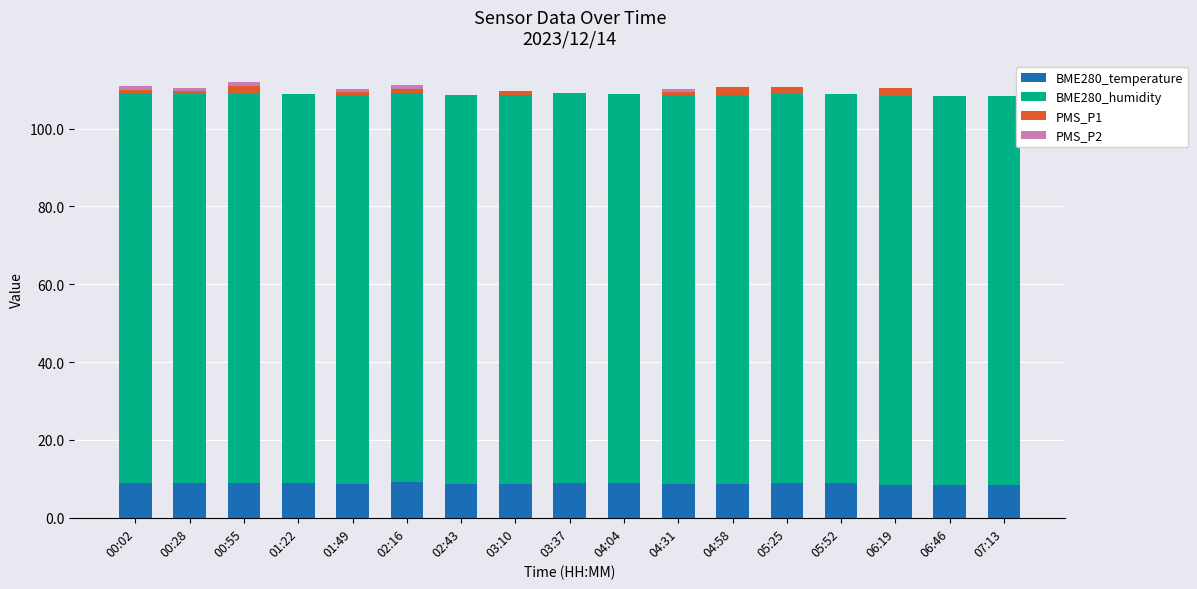

What is the total value across all series at 06:46?

108.4